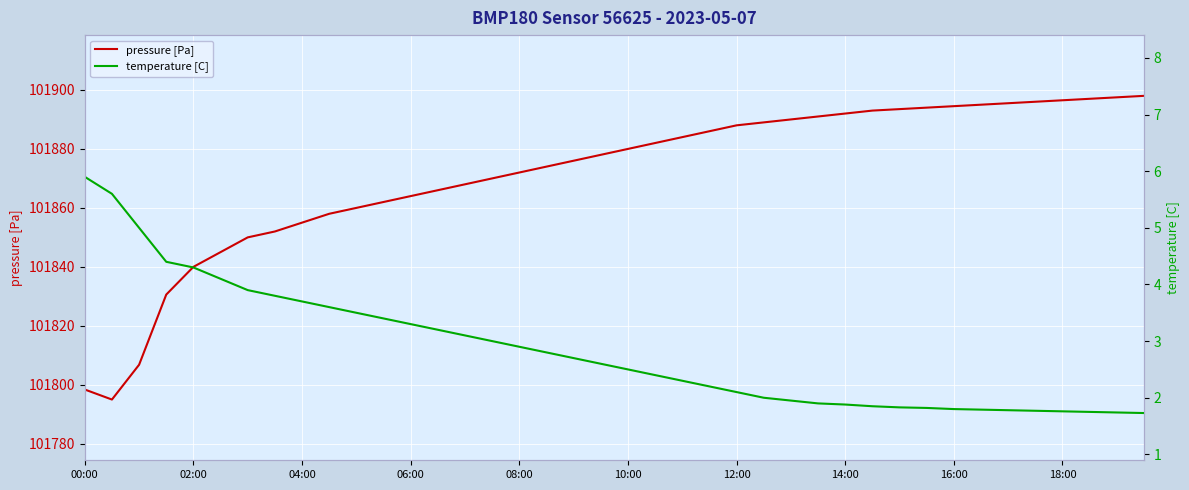

What is the lowest value of the pressure [Pa] series?

101795.0